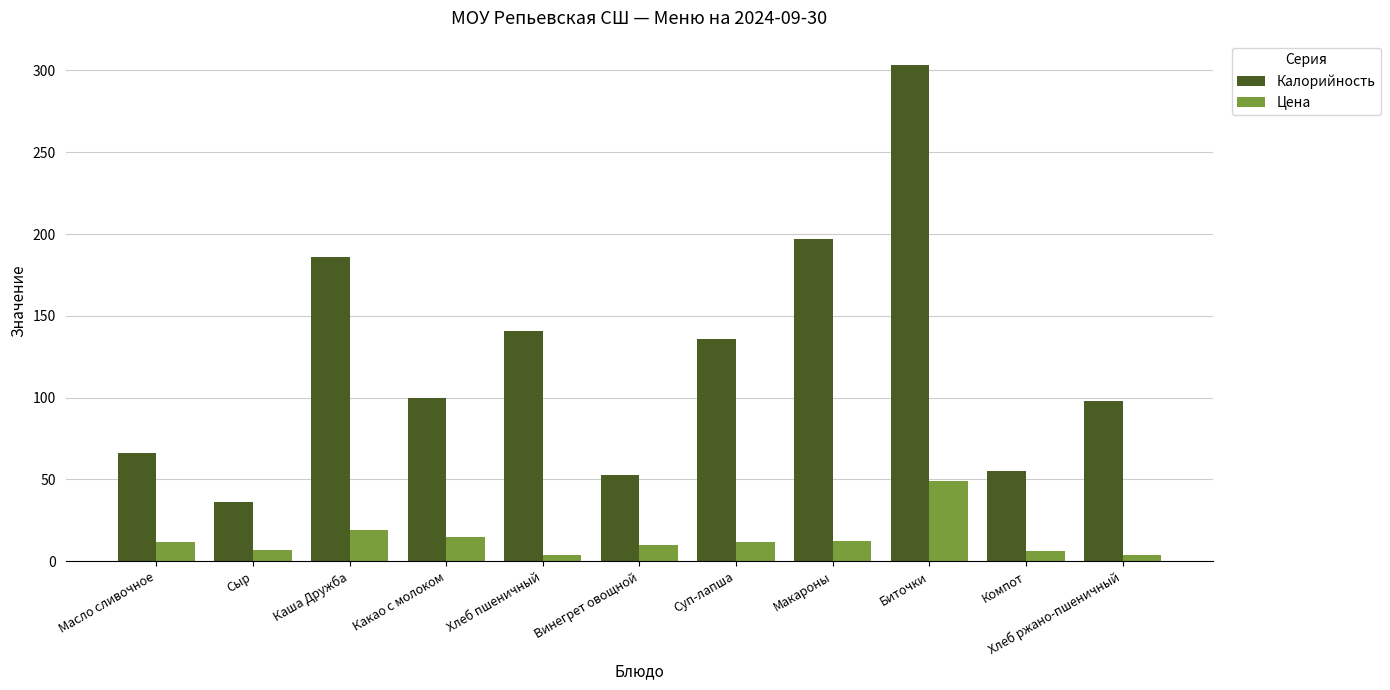

The value of Цена at Хлеб ржано-пшеничный is 3.9. True or false?

True